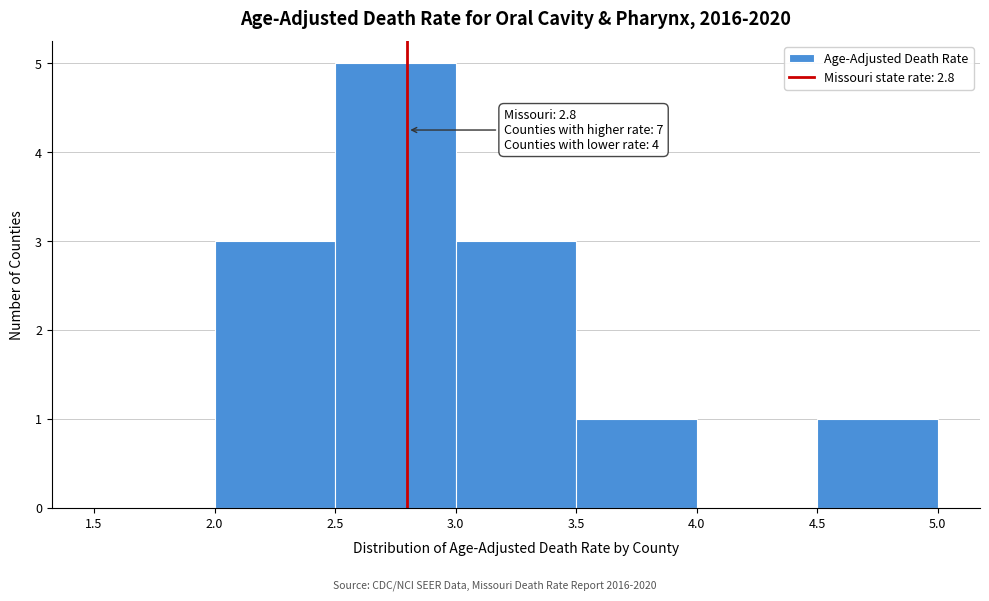

Which range on the x-axis has the tallest bar?

2.5 to 3.0